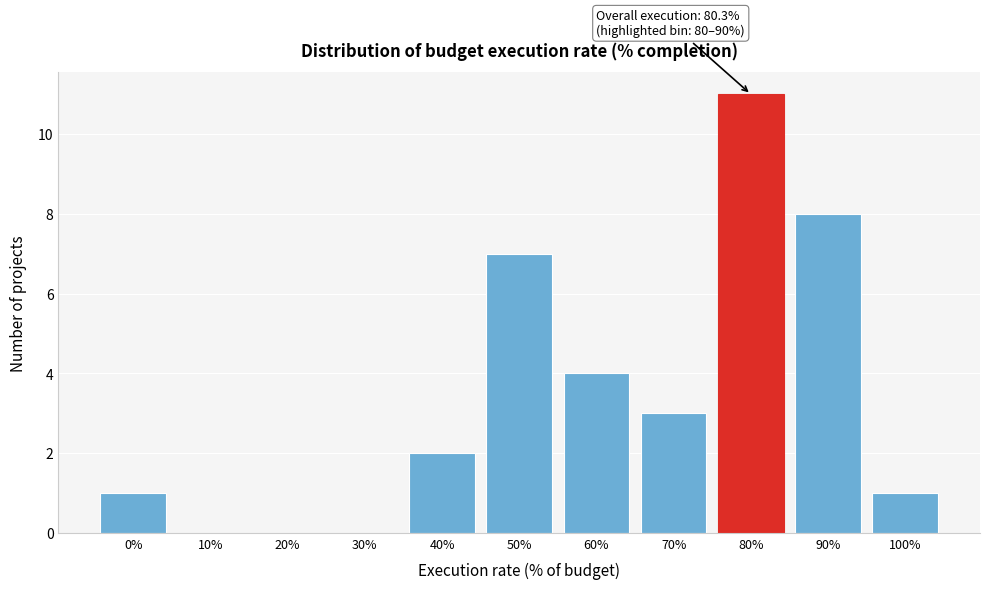

Reading left to right, list all the values displayed in this chart.

0%=1	10%=0	20%=0	30%=0	40%=2	50%=7	60%=4	70%=3	80%=11	90%=8	100%=1